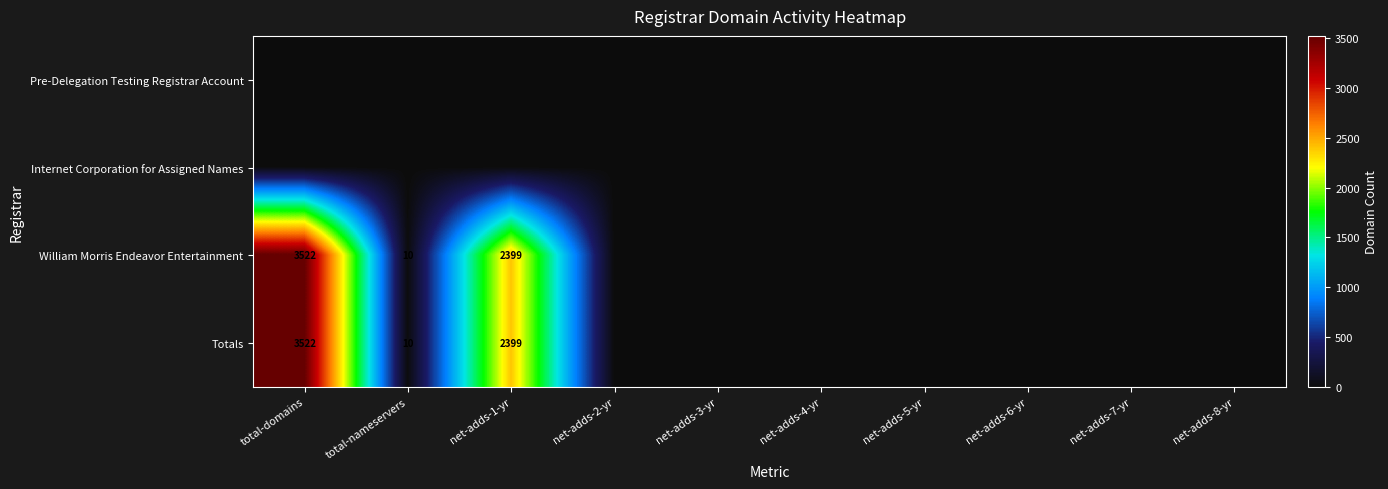

At how many categories does at least one series exceed 3479?

1